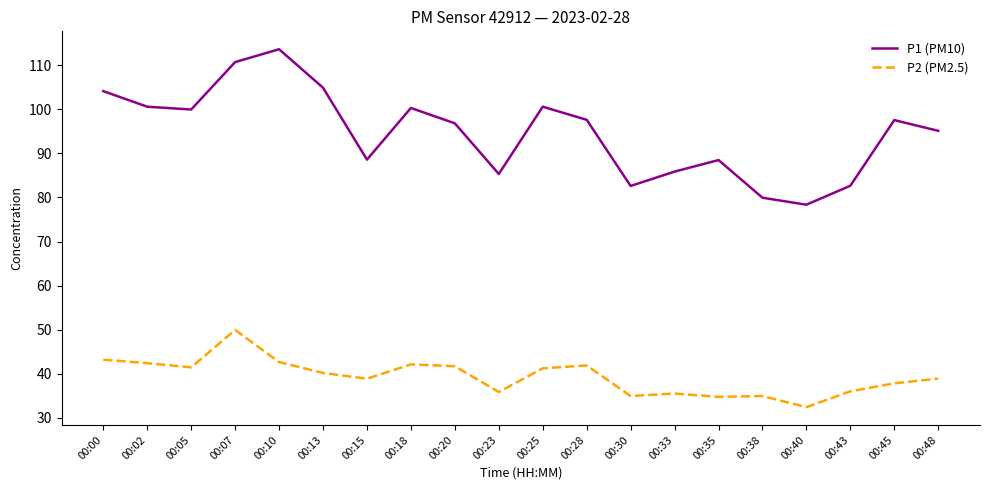

List the series in order of their peak value, highest first.

P1 (PM10), P2 (PM2.5)